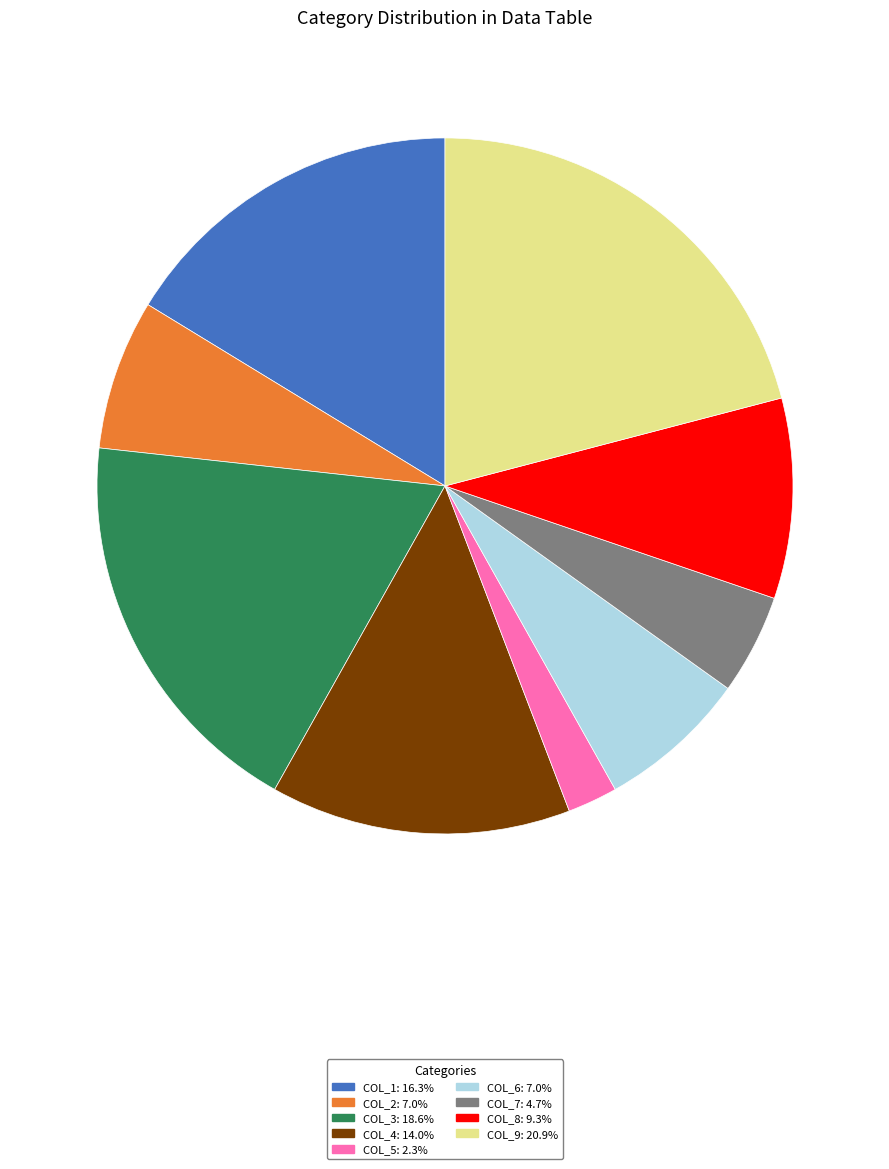

Approximately how many times larger is the value at COL_2: 7.0% compared to COL_3: 18.6%?

0.4